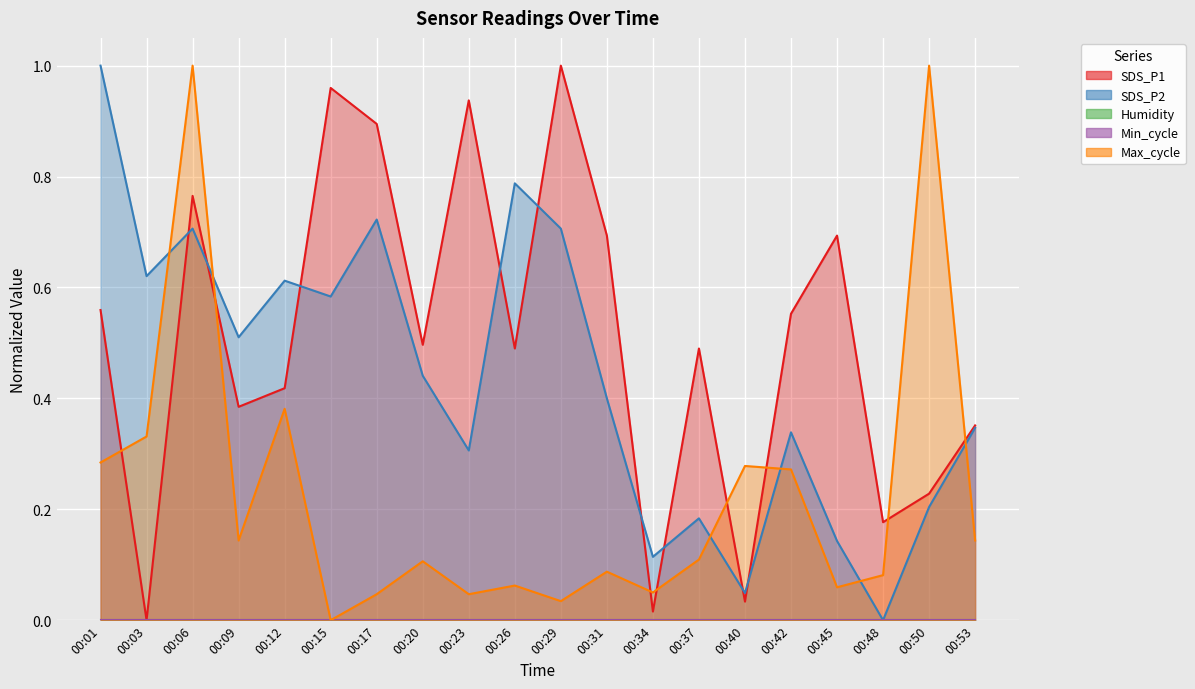

List the series in order of their peak value, lowest first.

SDS_P1, SDS_P2, Max_cycle